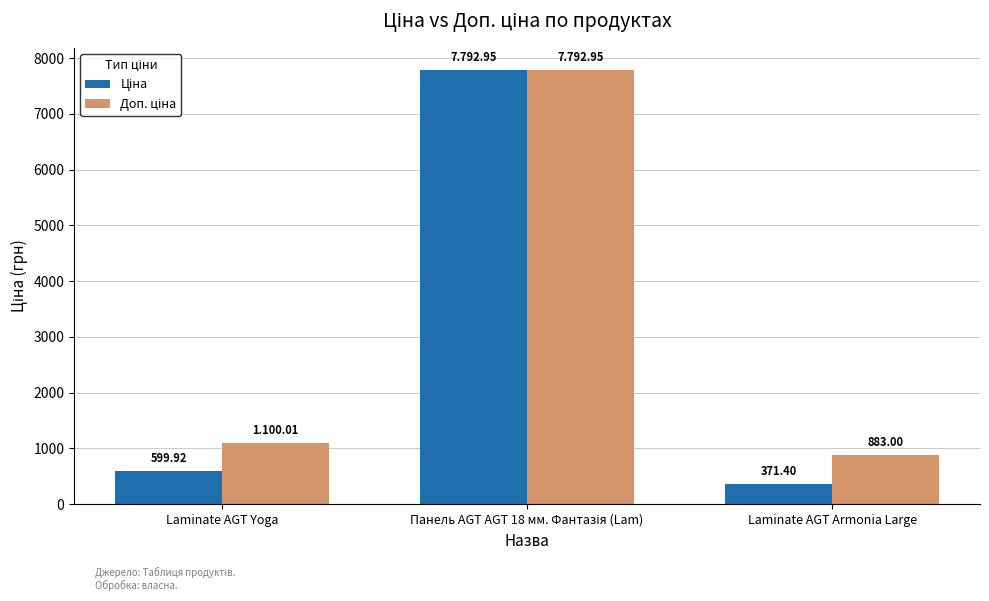

Which category has the lowest value across all series?

Laminate AGT Armonia Large